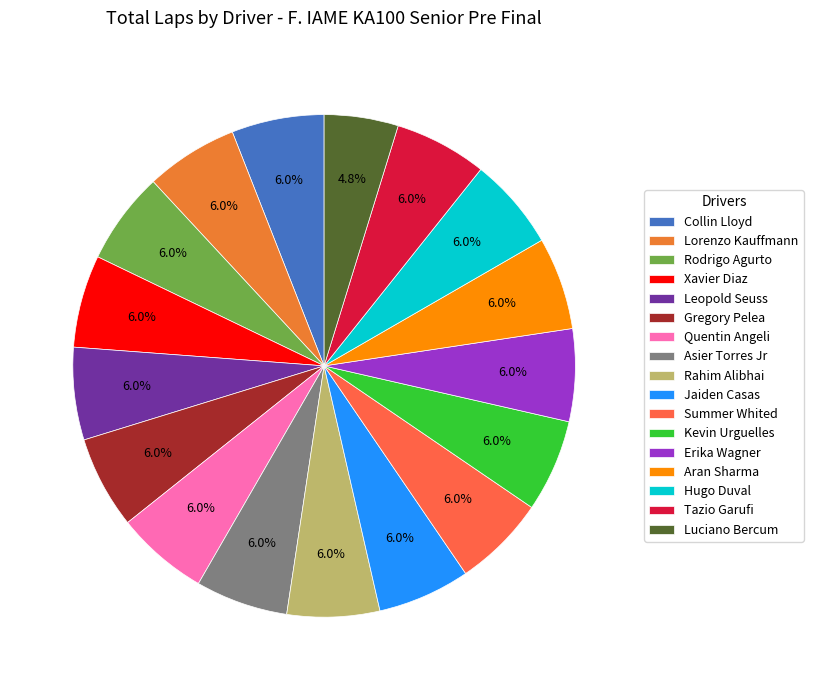

What percentage is the Rodrigo Agurto slice, to the nearest percent?

6%